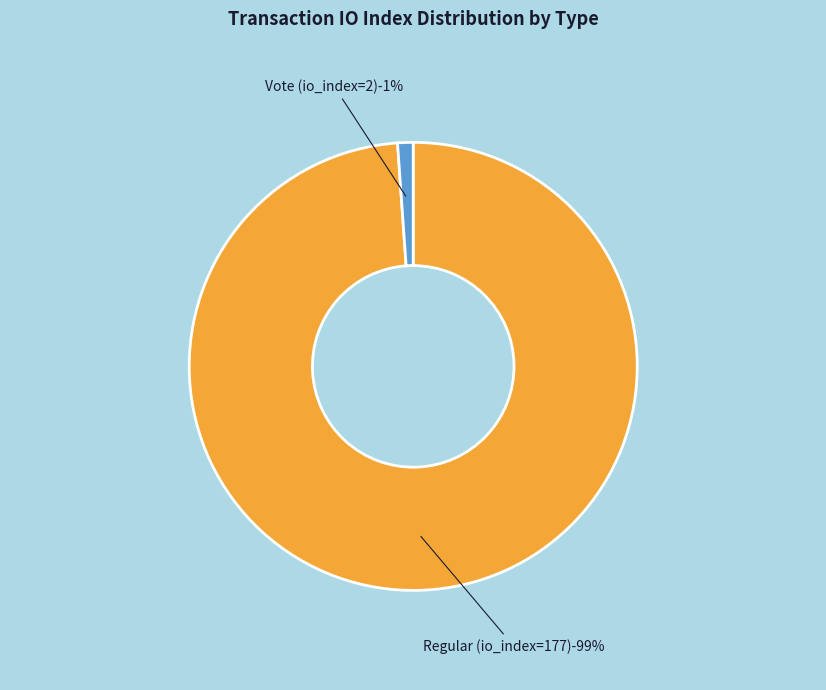

To the nearest percent, what is the difference between the Regular (io_index=177) and Vote (io_index=2) slice percentages?

98%